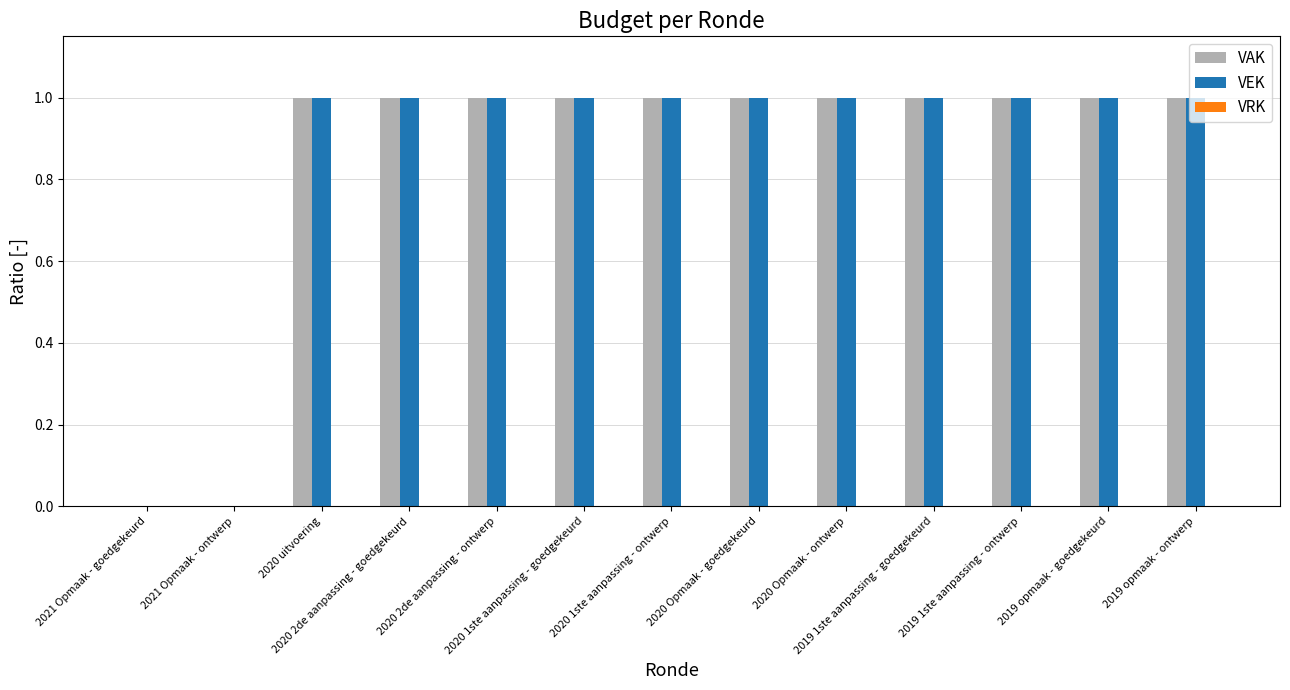

What is the difference between the VEK values at 2020 1ste aanpassing - goedgekeurd and 2021 Opmaak - goedgekeurd?

1